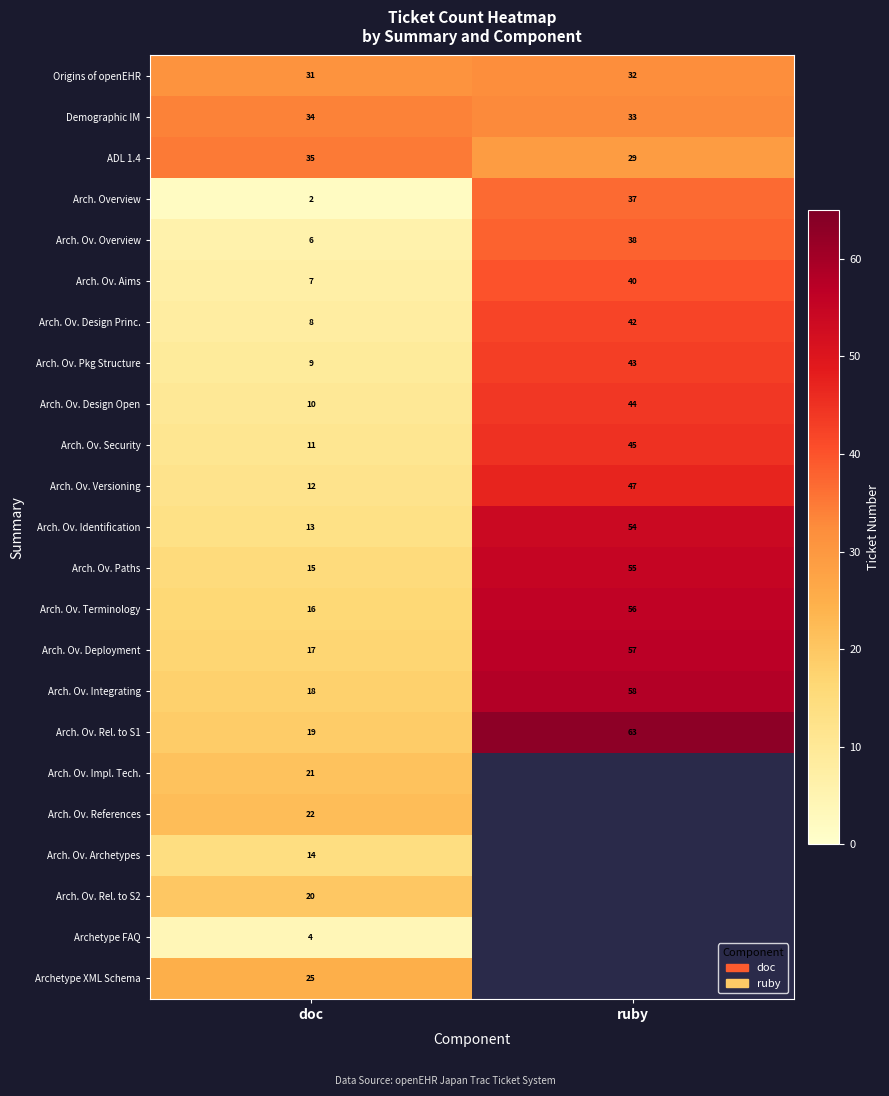

Where is Arch. Overview nearest to the value 19?

doc